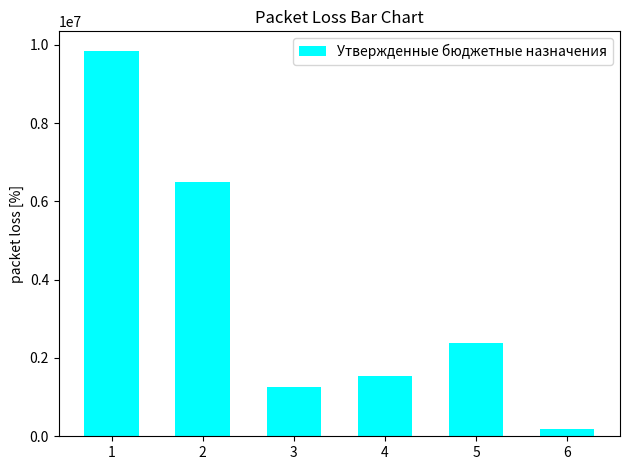

Reading right to left, list all the values displayed in this chart.

6=183300	5=2390600	4=1528600	3=1246400	2=6486200	1=9852200